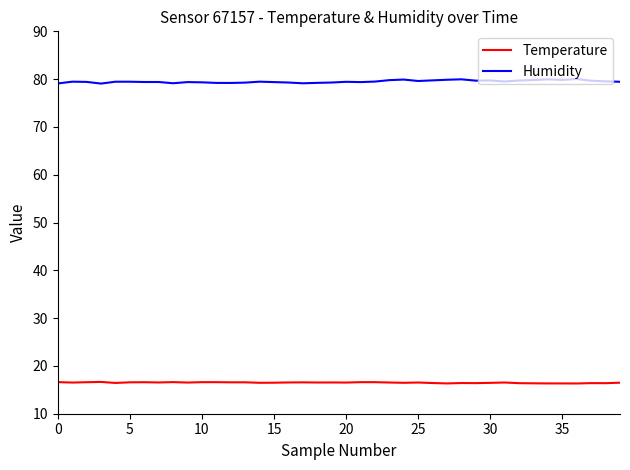

Which series has the widest spread of values?

Humidity